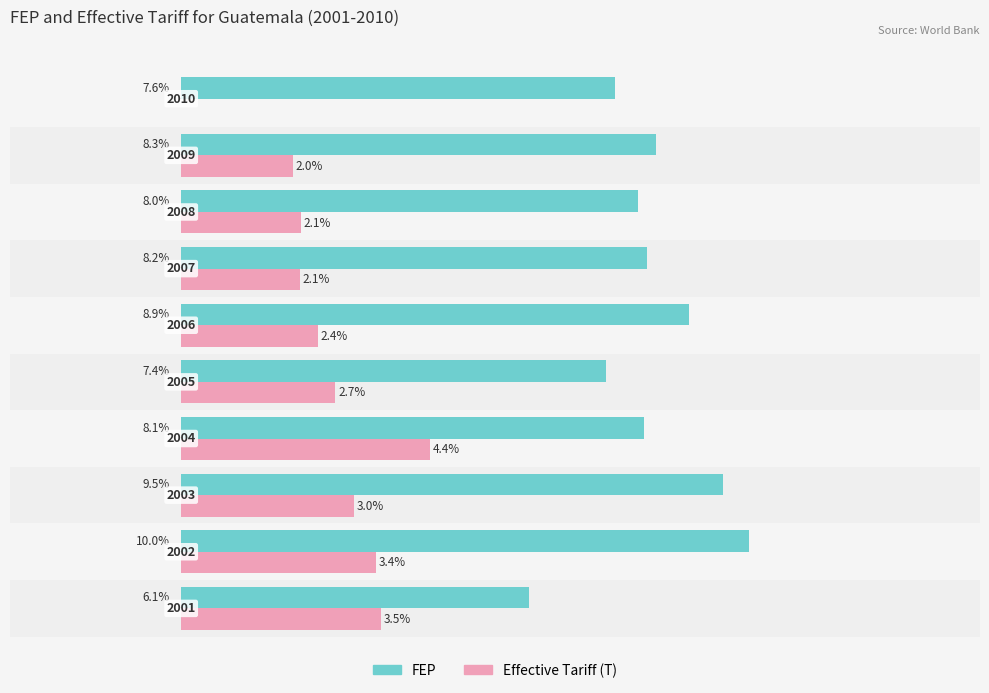

List the series in order of their peak value, highest first.

FEP, Effective Tariff (T)